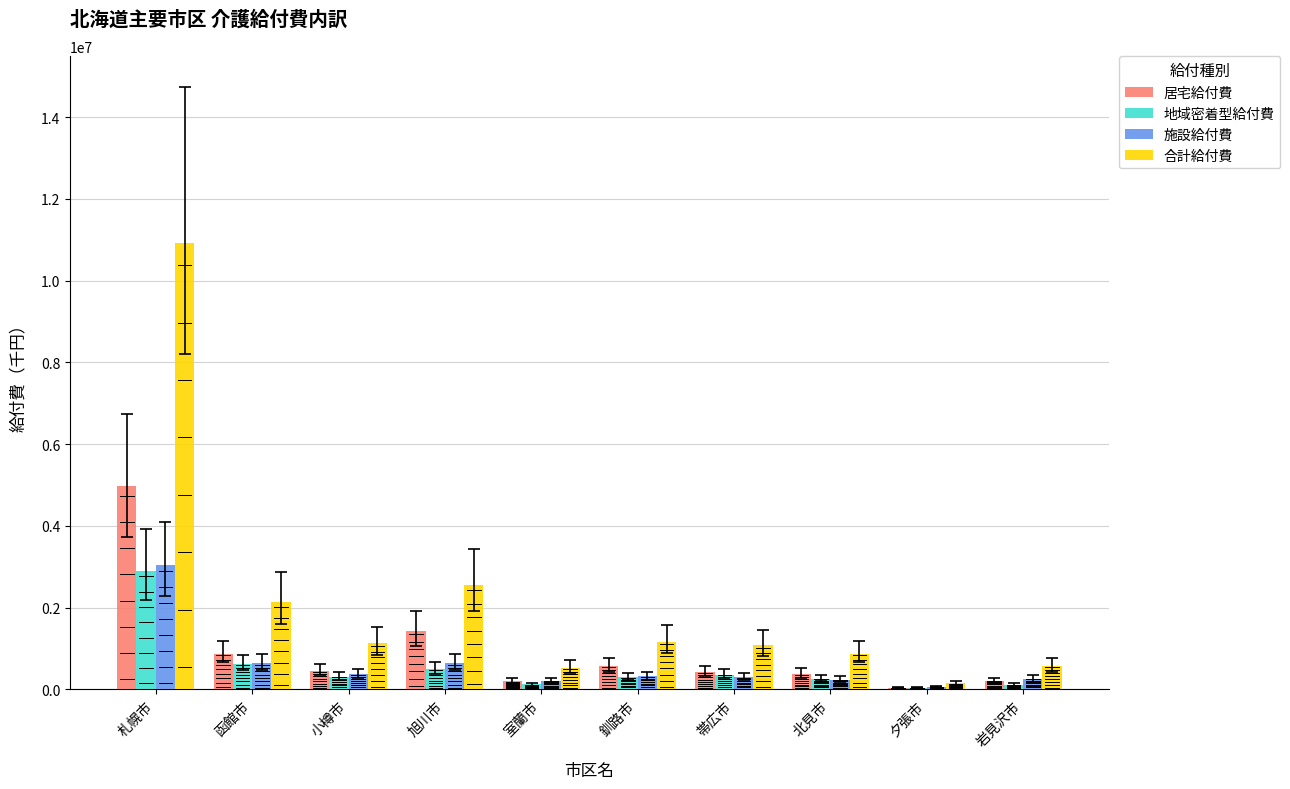

Which category has the highest value across all series?

札幌市